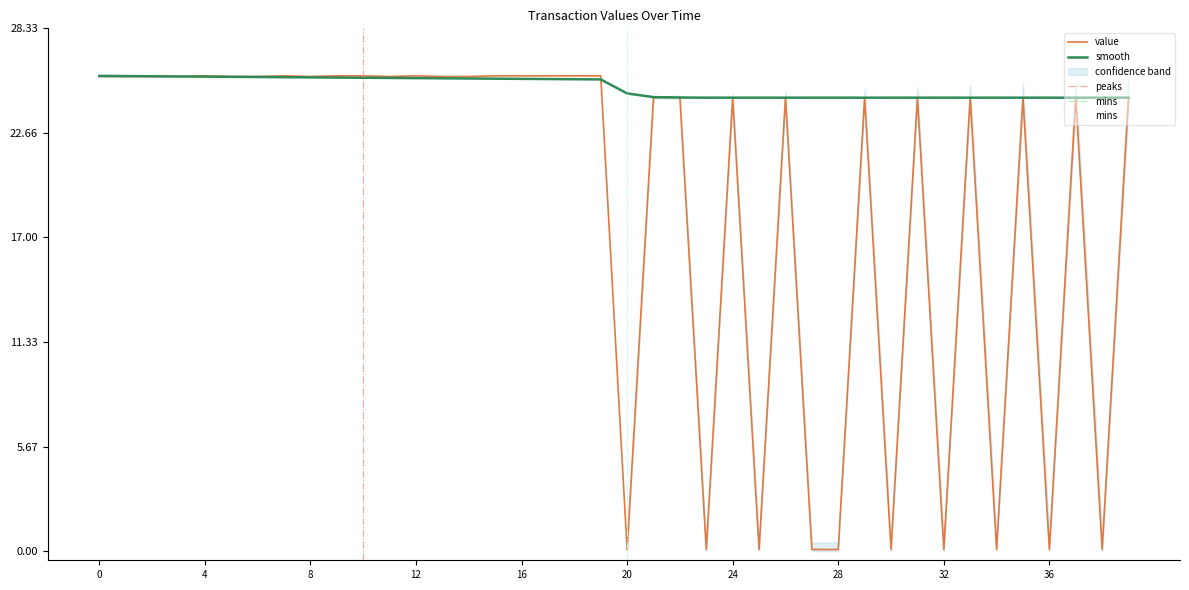

At 10, list the series in order from largest to smallest.

value, smooth